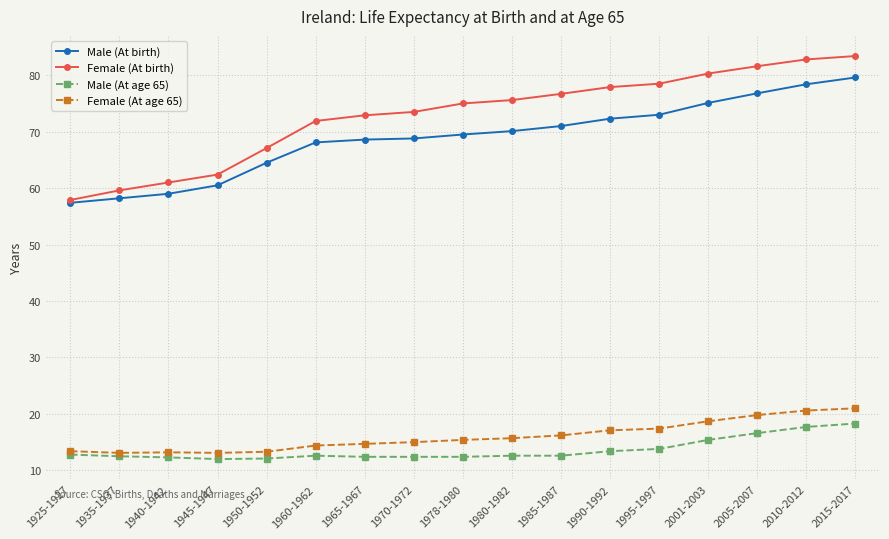

What are all the series names shown in the legend?

Male (At birth), Female (At birth), Male (At age 65), Female (At age 65)